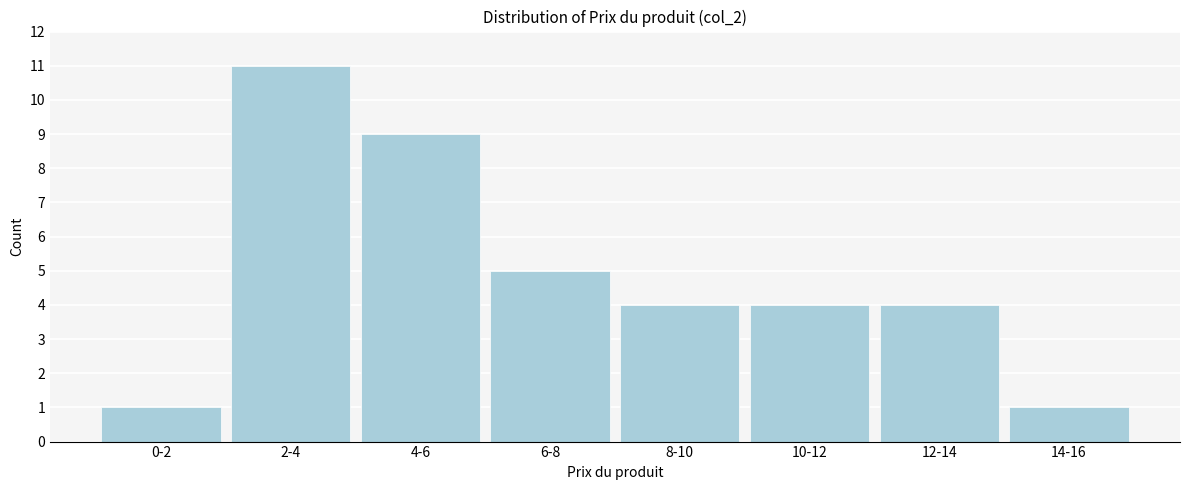

Reading right to left, list all the values displayed in this chart.

14-16=1	12-14=4	10-12=4	8-10=4	6-8=5	4-6=9	2-4=11	0-2=1